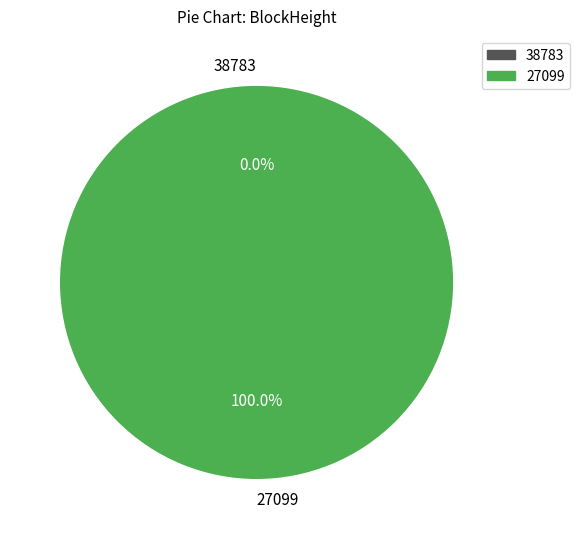

How many slices are in this pie chart?

2